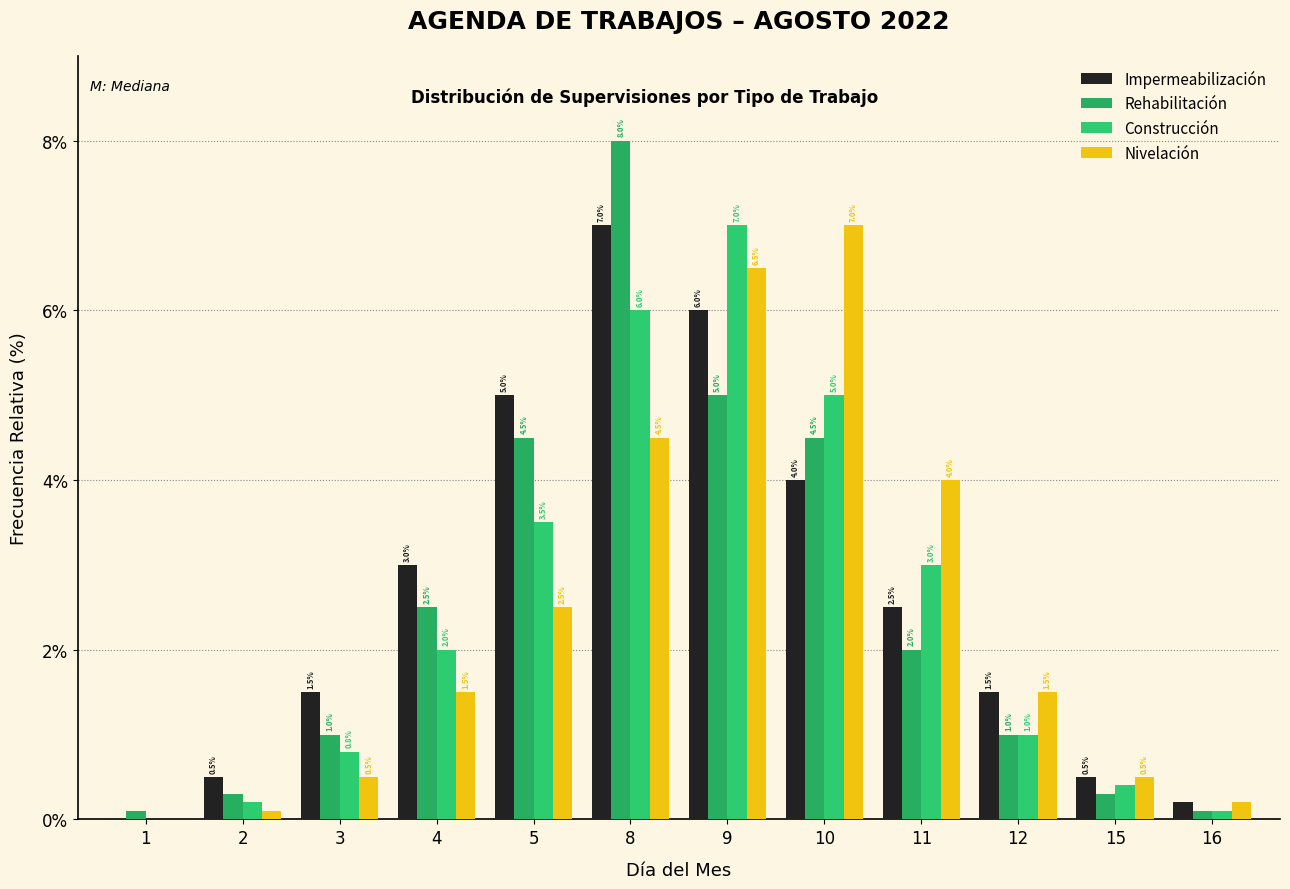

How many distinct data groups are displayed?

4